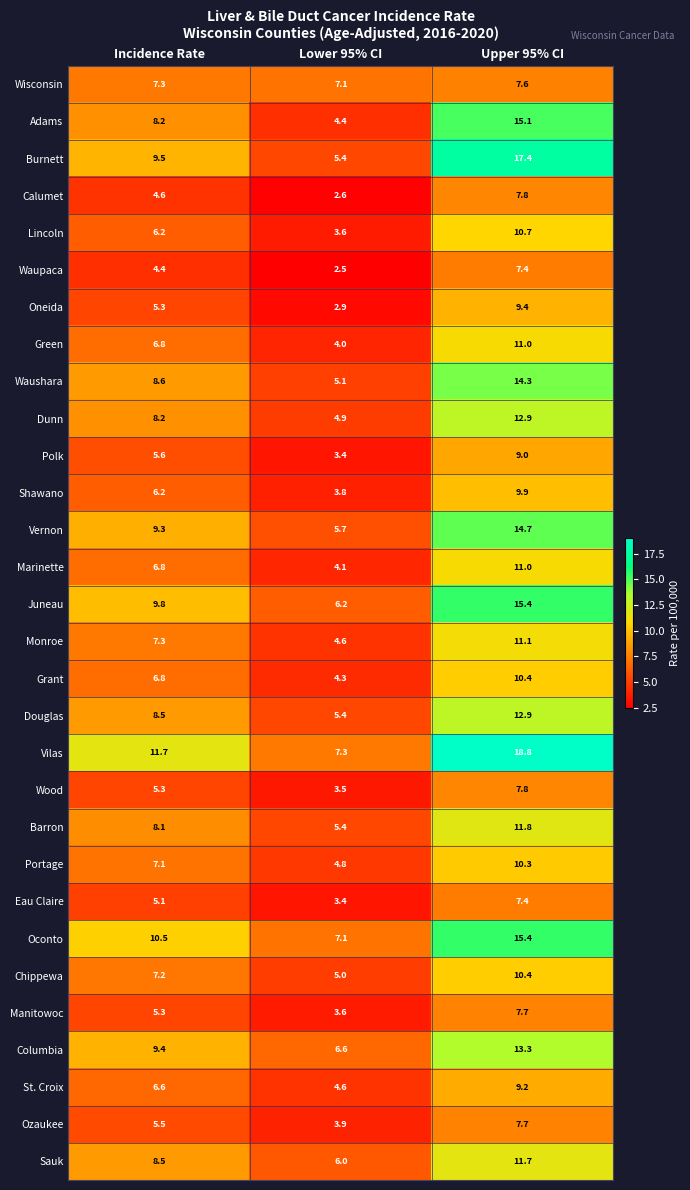

List the labels in order of Portage value, smallest first.

Lower 95% CI, Incidence Rate, Upper 95% CI